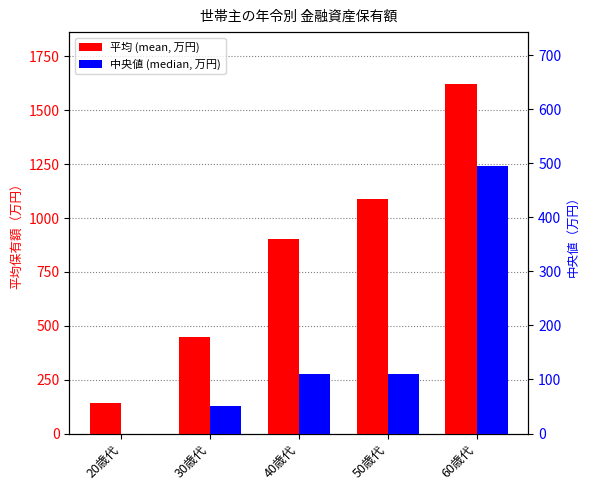

Which series has the largest total across all categories?

平均 (mean, 万円)